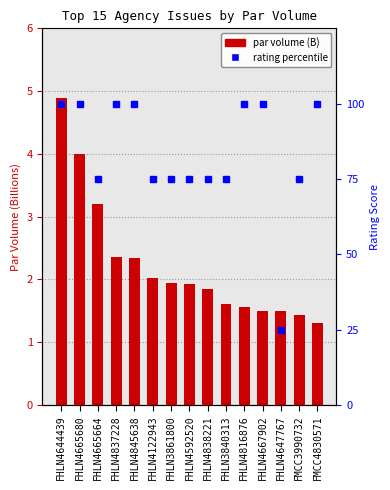

Count the number of categories in the chart.

15